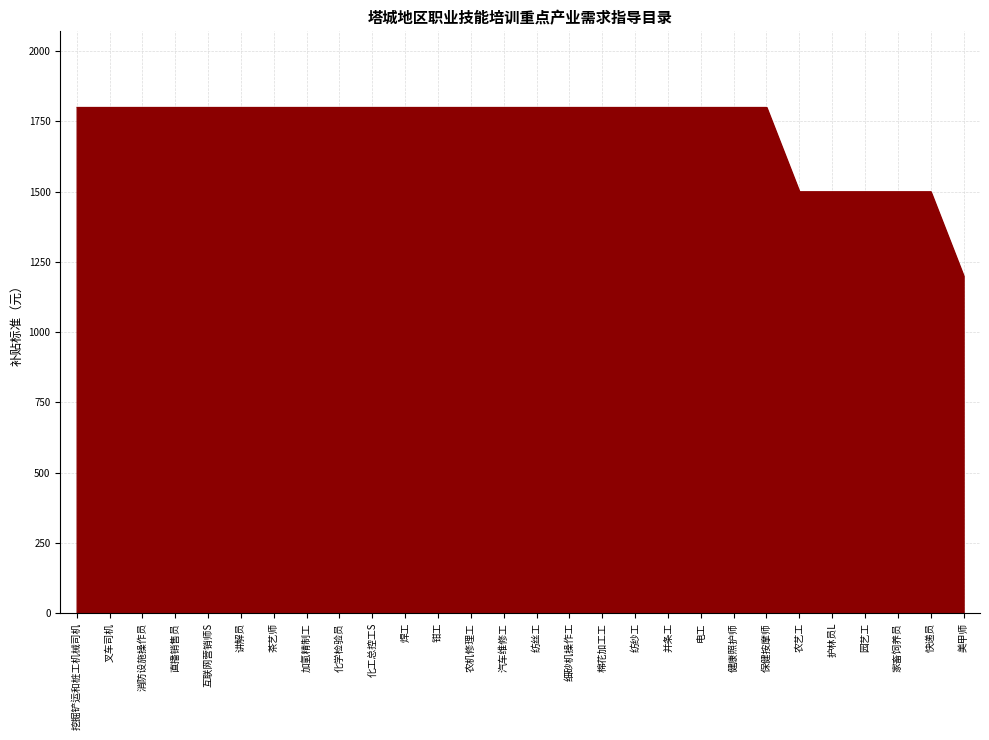

What is the difference between the maximum and minimum values?

600